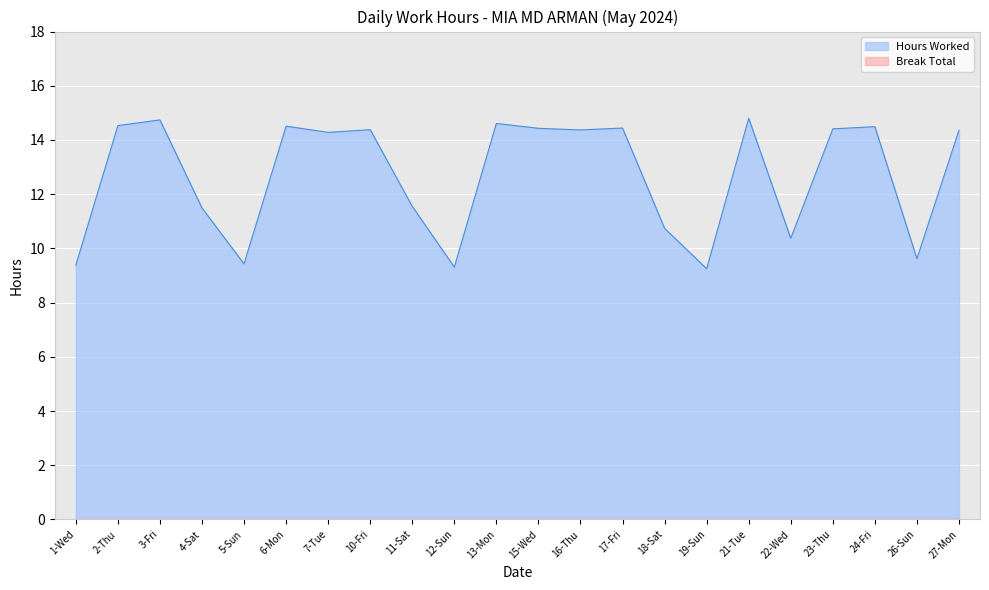

Which has a higher value, 16-Thu or 7-Tue?

16-Thu